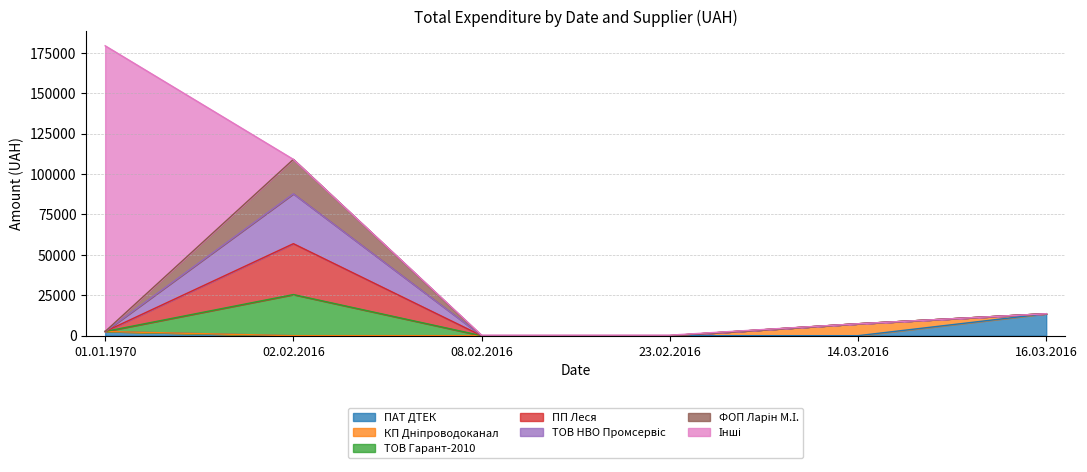

How many series are shown in this chart?

1